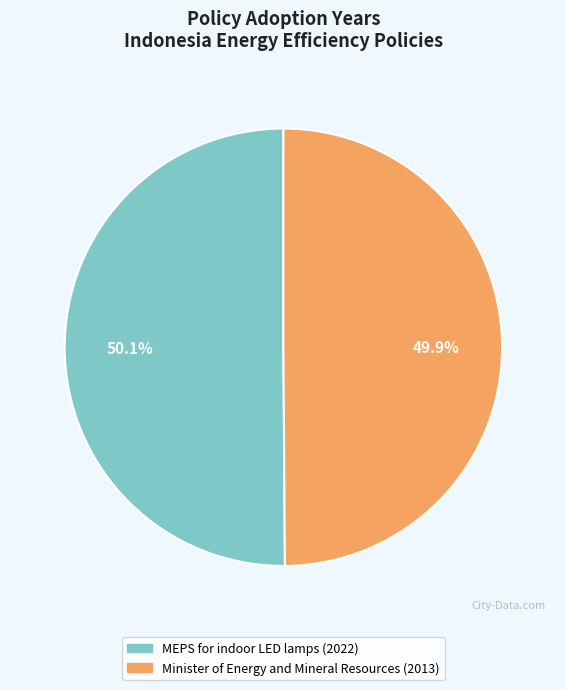

What percentage is NOT represented by Minister of Energy and Mineral Resources (2013)?

50.1%